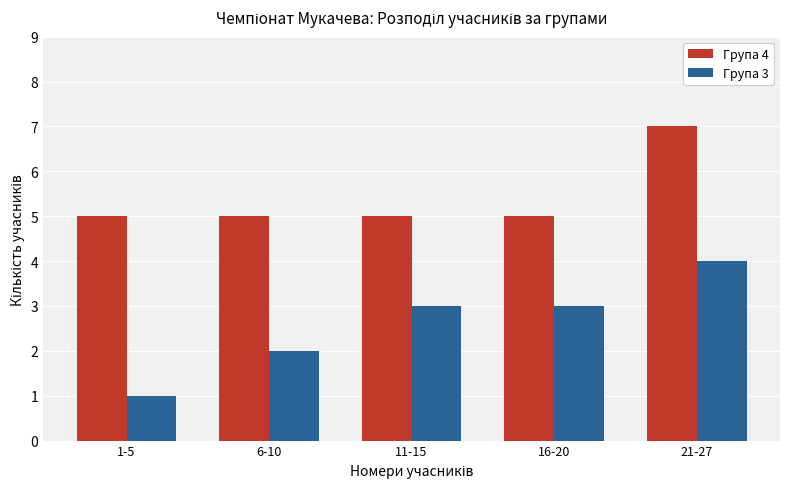

What are all the series names shown in the legend?

Група 4, Група 3